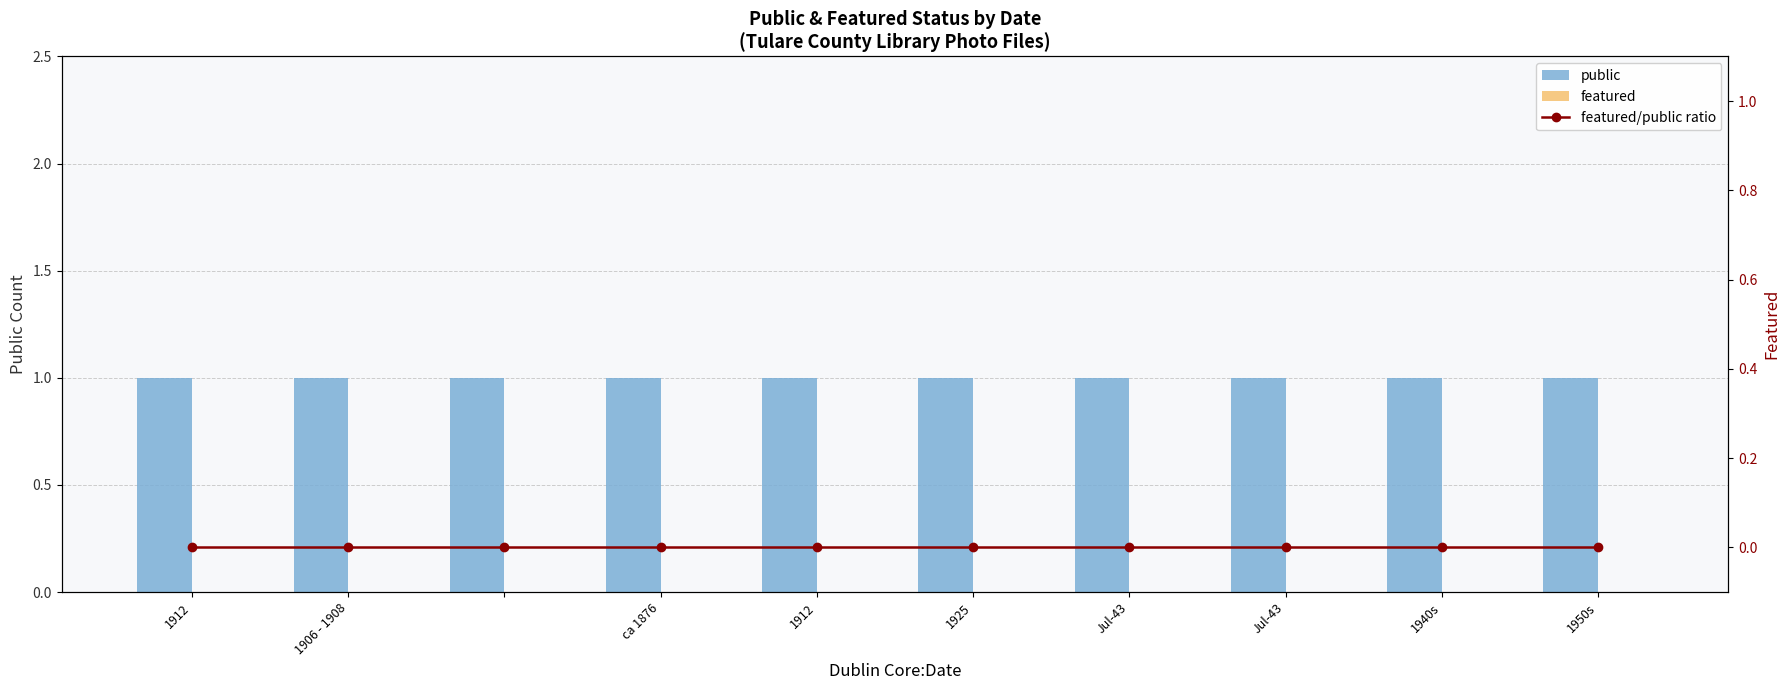

Reading left to right, extract all data points from this chart.

public: 1	1	1	1	1	1	1	1	1	1
featured: 0	0	0	0	0	0	0	0	0	0
featured/public ratio: 0	0	0	0	0	0	0	0	0	0